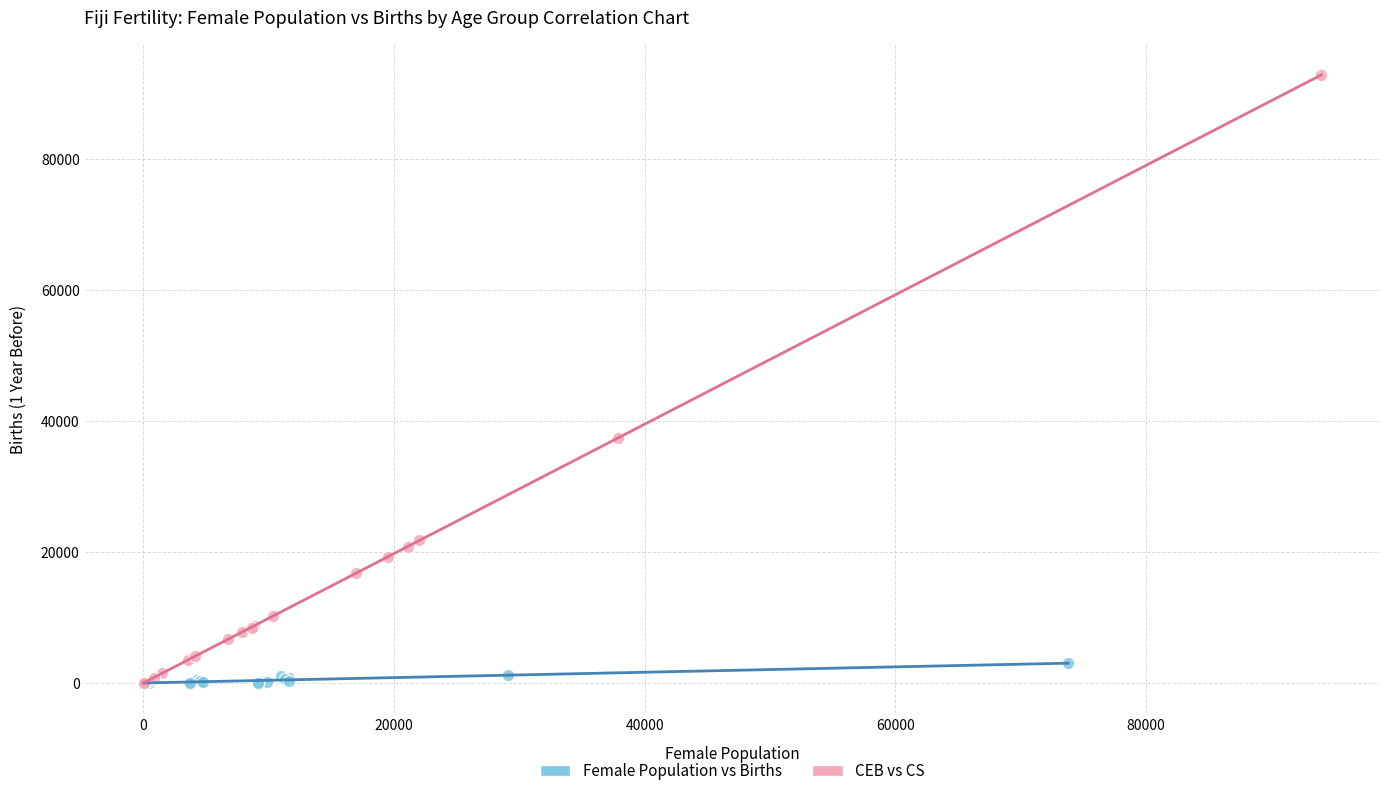

Which series reaches the maximum Y coordinate?

CEB vs CS